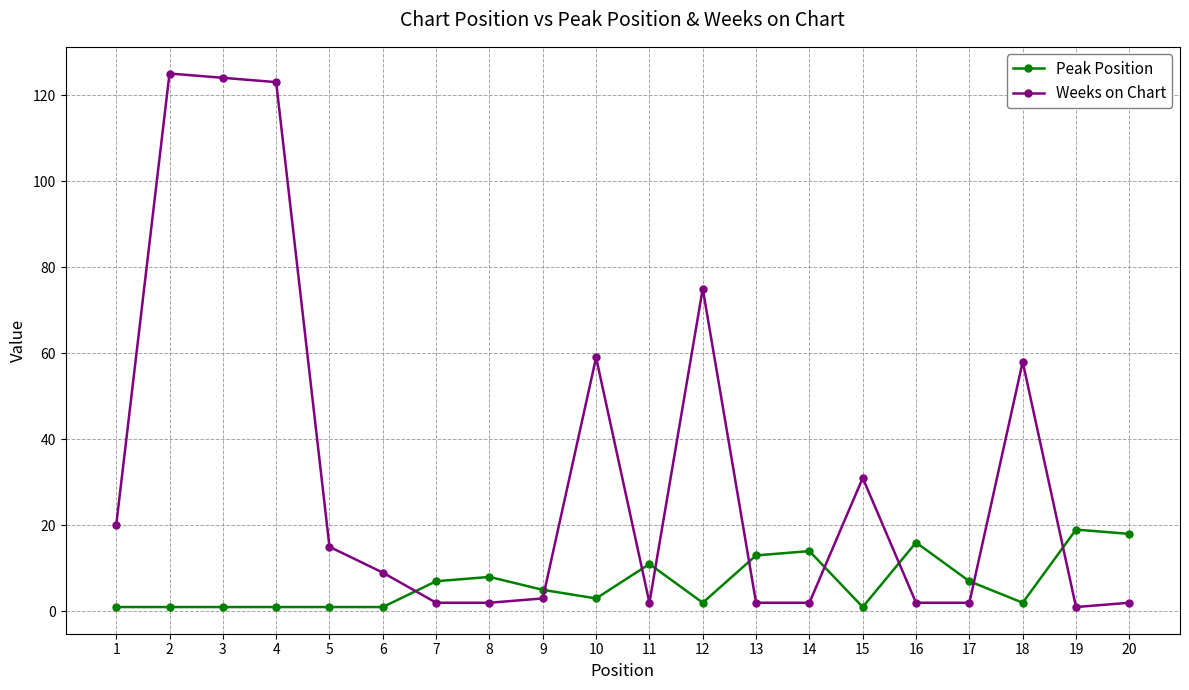

Reading right to left, transcribe all the data shown in this chart.

Peak Position: 18	19	2	7	16	1	14	13	2	11	3	5	8	7	1	1	1	1	1	1
Weeks on Chart: 2	1	58	2	2	31	2	2	75	2	59	3	2	2	9	15	123	124	125	20